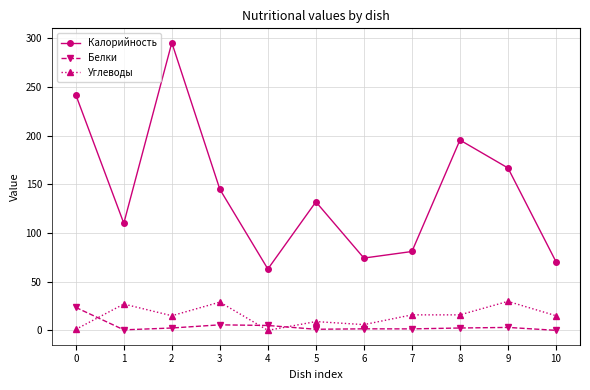

How many data points in Калорийность are less than 132?

5